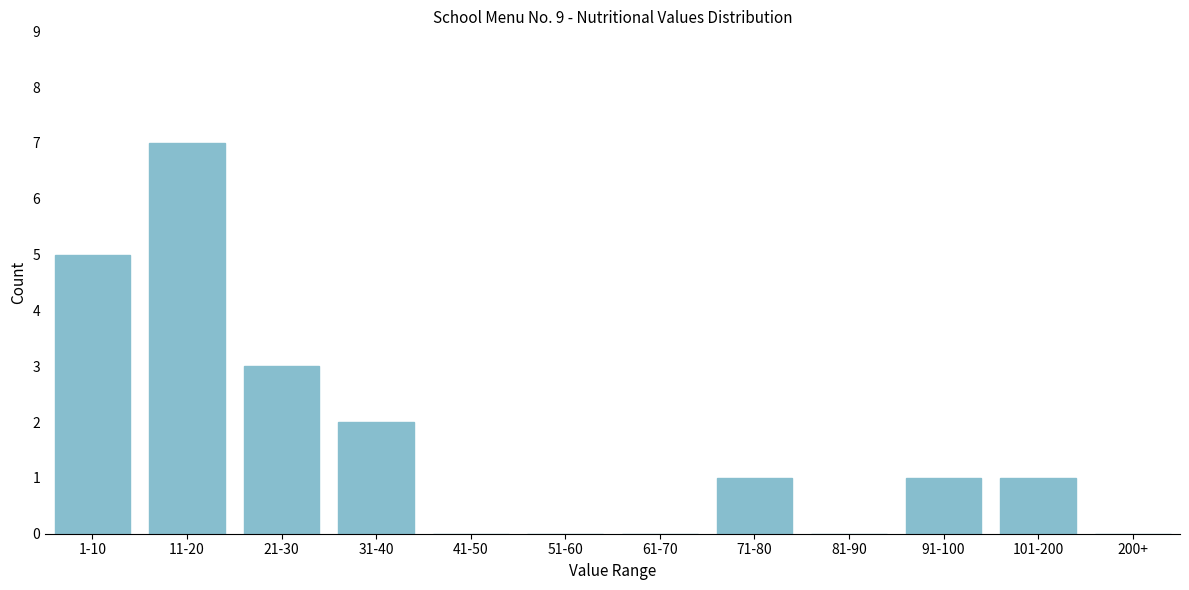

Reading right to left, list all the values displayed in this chart.

200+=0	101-200=1	91-100=1	81-90=0	71-80=1	61-70=0	51-60=0	41-50=0	31-40=2	21-30=3	11-20=7	1-10=5